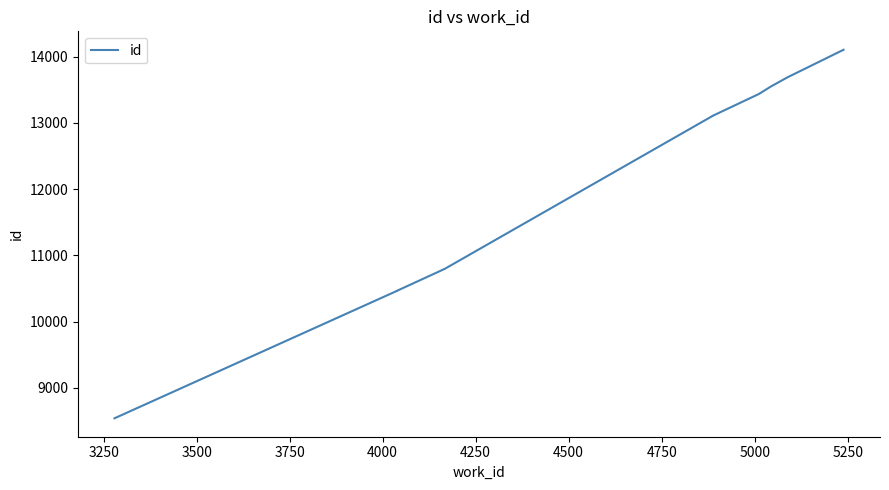

What is the greatest value displayed?

14105